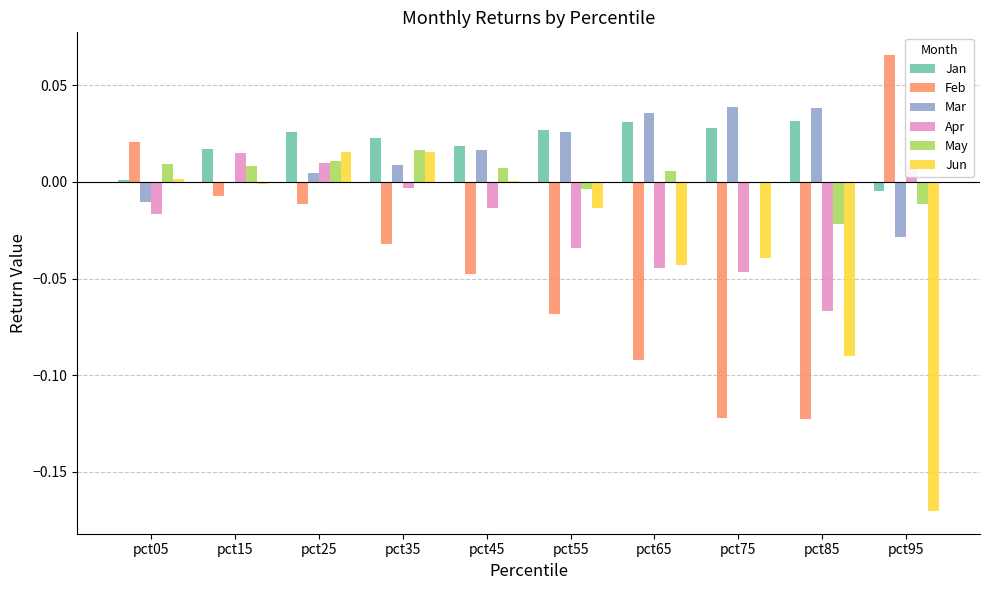

How many series are shown in this chart?

6